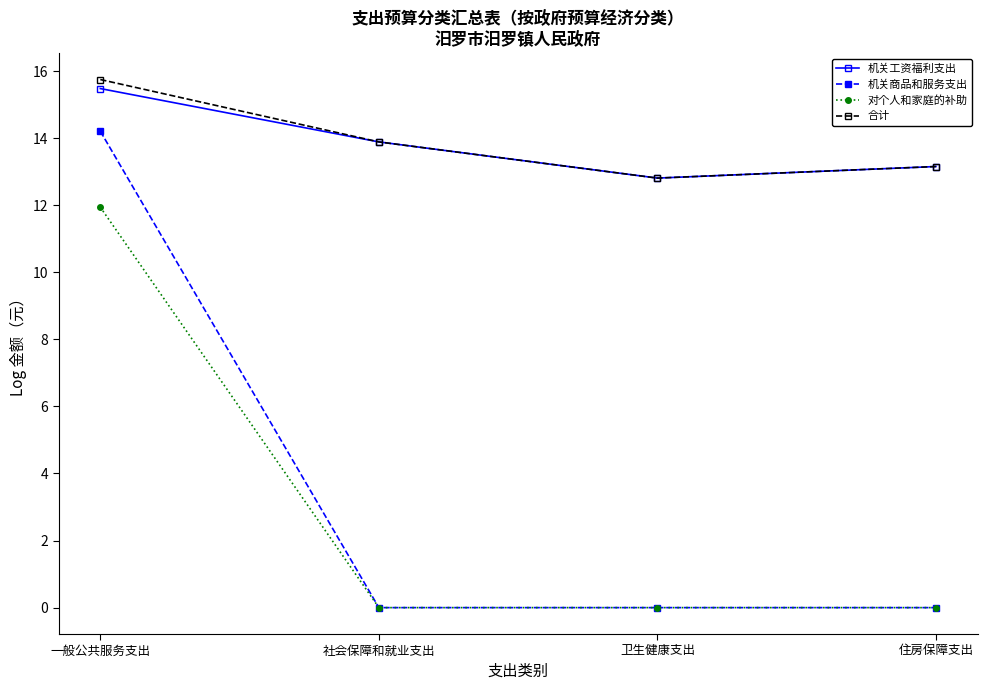

What is the spread (max minus min) of values at 社会保障和就业支出?

13.9